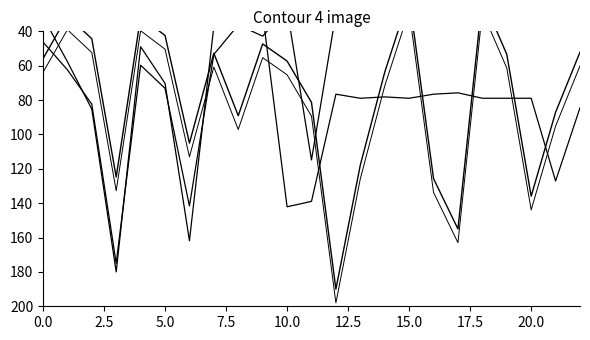

What is the average value of the combined offset series?

85.6